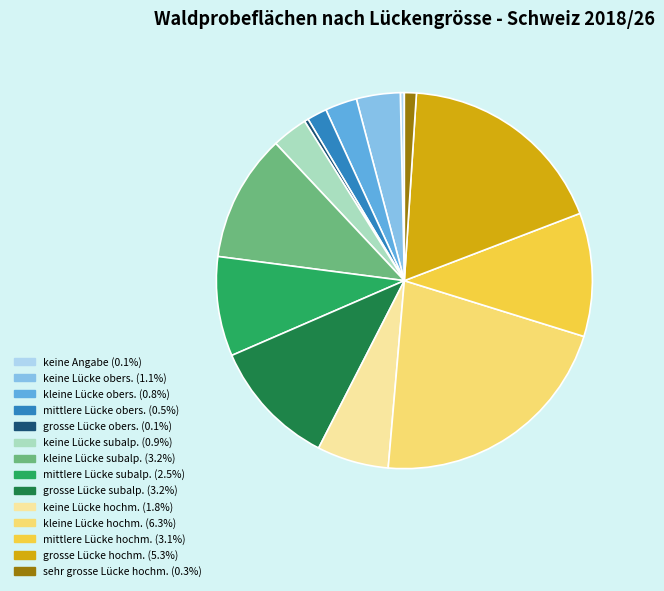

Does any single category account for the majority?

No